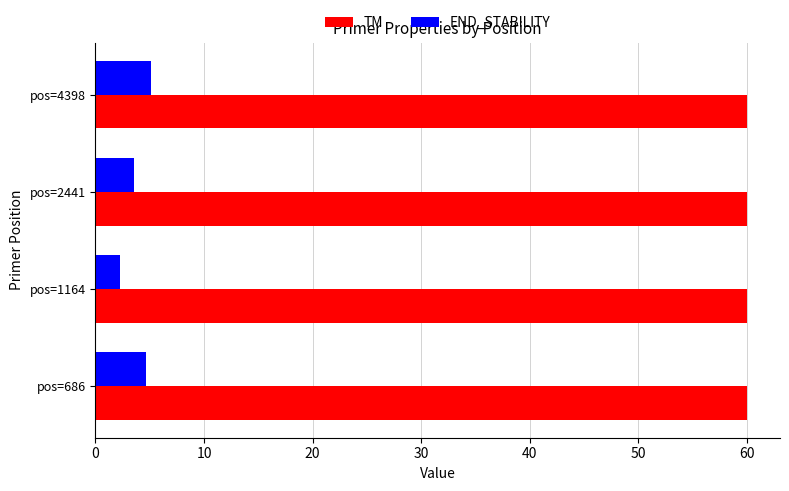

At pos=4398, list the series in order from smallest to largest.

END_STABILITY, TM